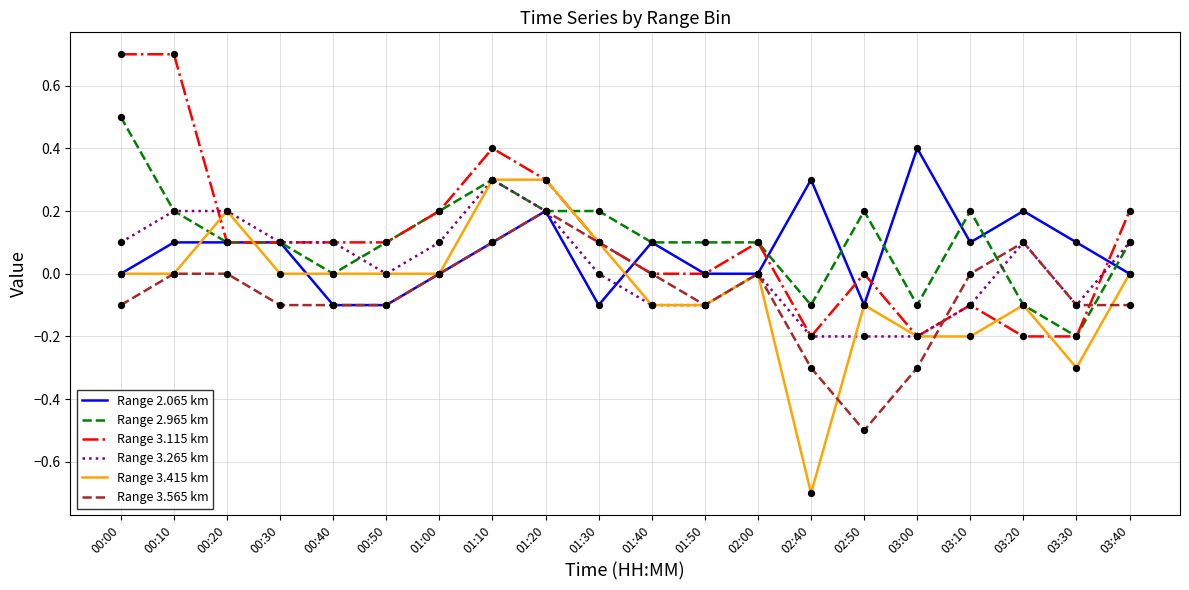

What is the total value across all series at 03:30?

-0.8